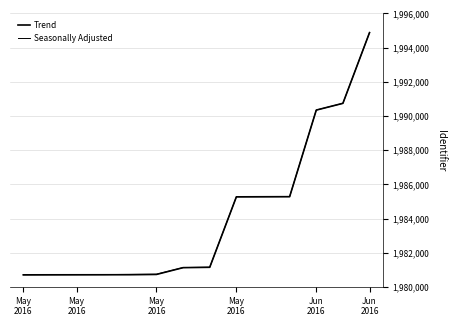

Does the chart have visible grid lines?

Yes